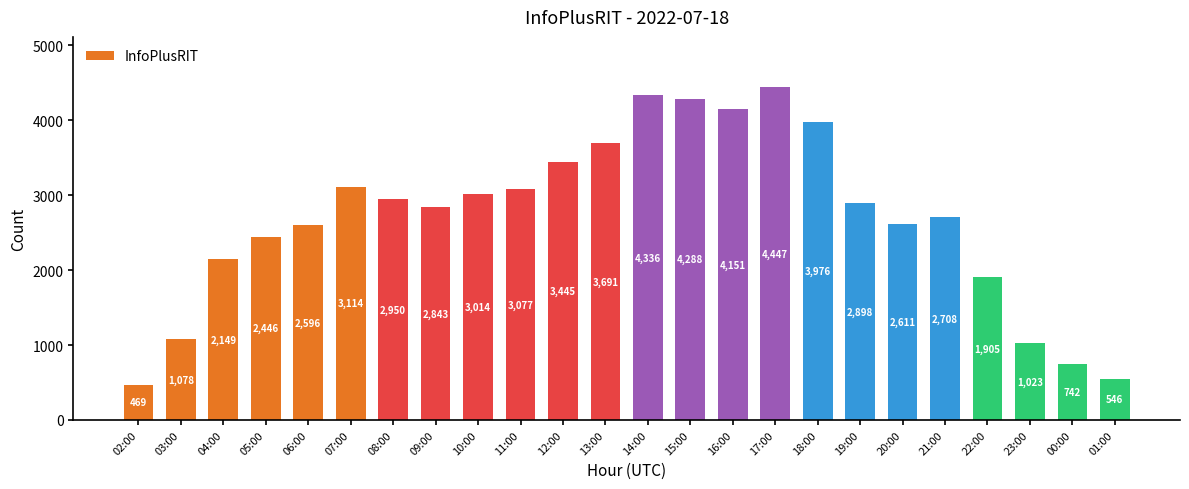

Is it true that the value at 21:00 is 2708?

True